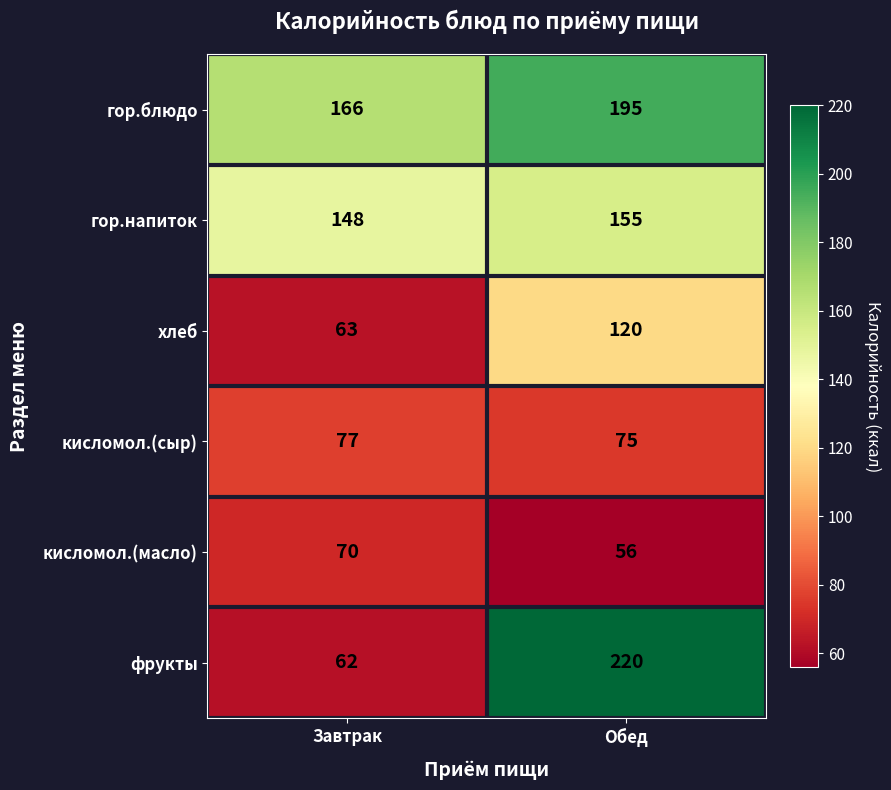

Between Завтрак and Обед, which series saw the biggest shift?

фрукты